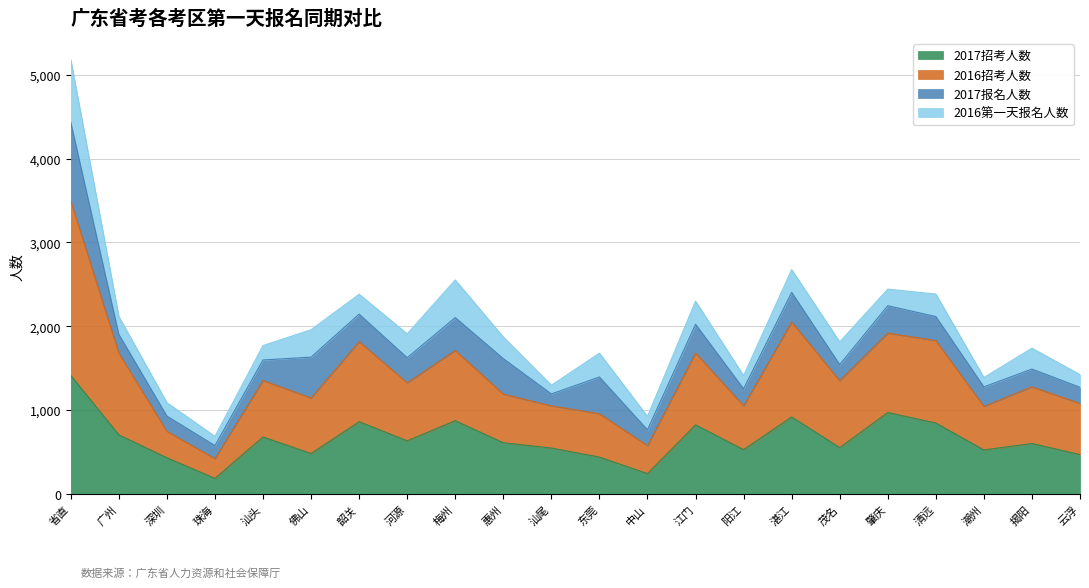

At which category is the sum across all series the highest?

省直